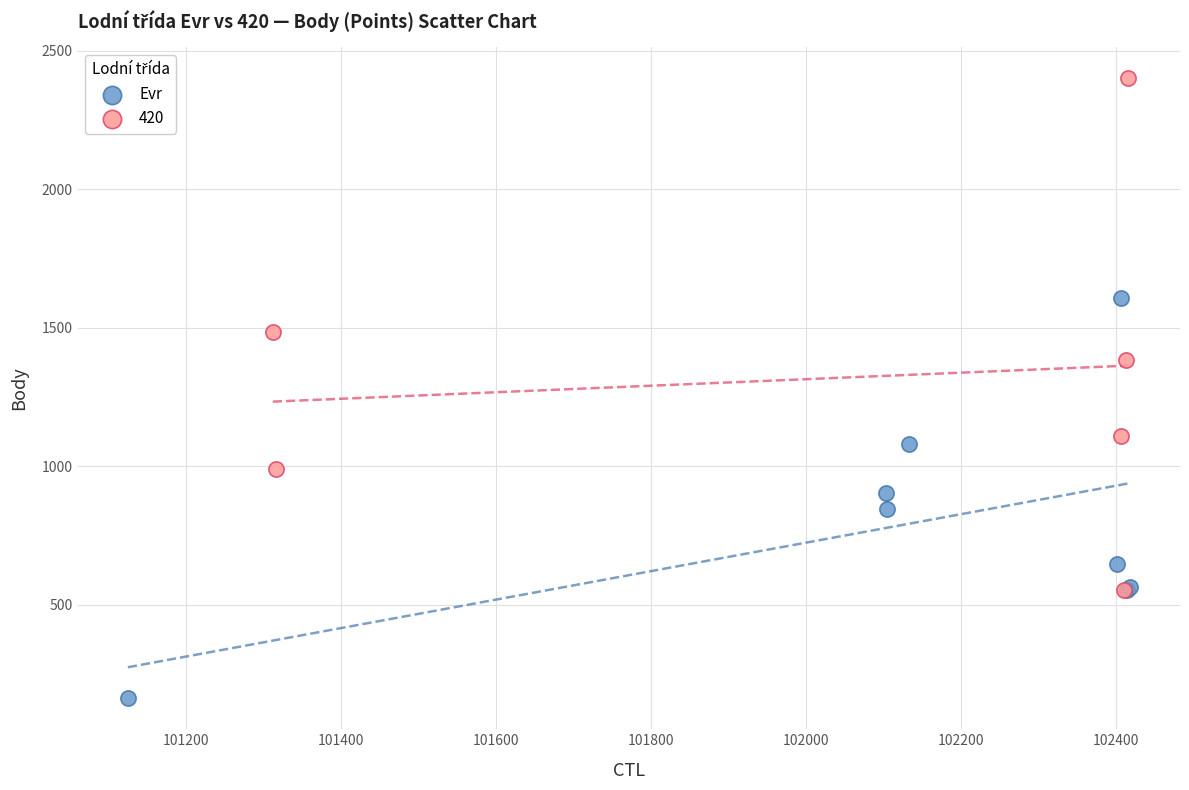

Which series reaches the maximum Y coordinate?

420